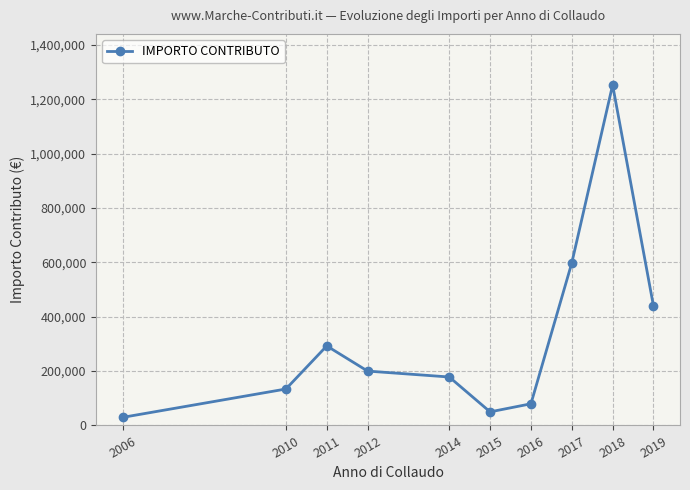

What value does the data have at 2018?

1252285.4